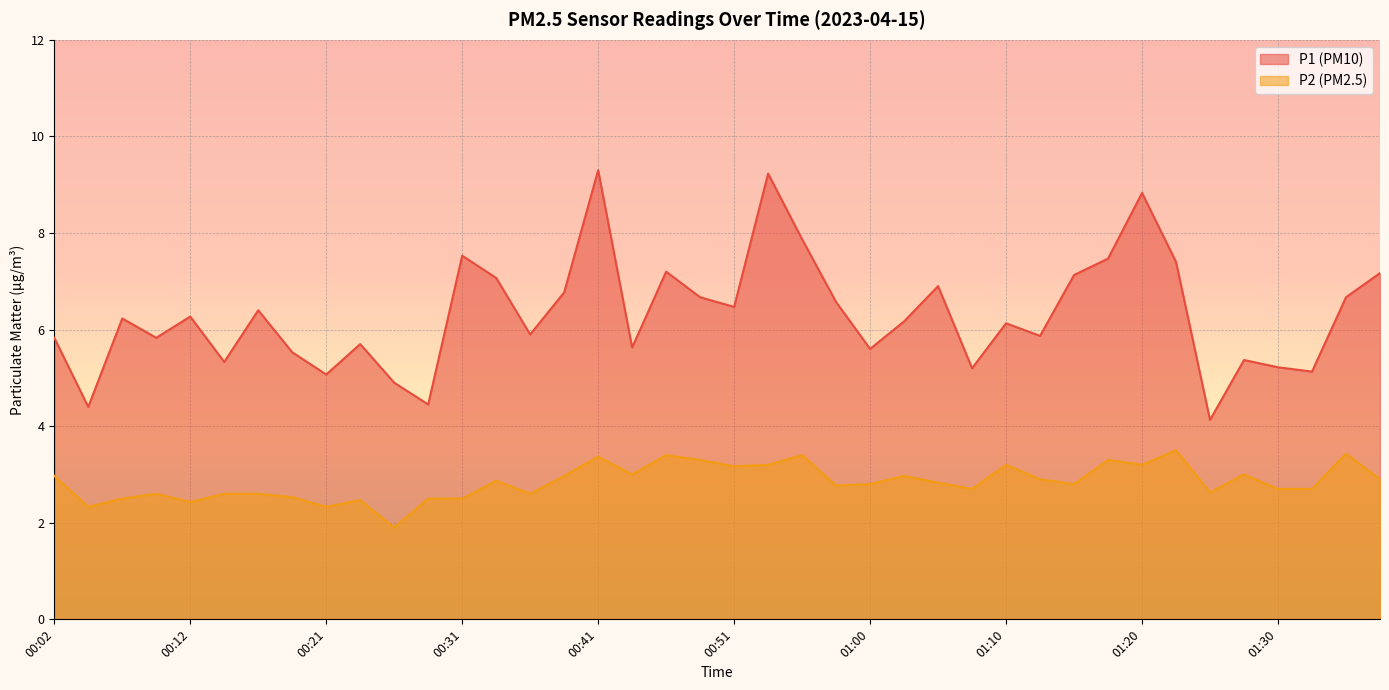

Is the value of P1 at 00:14 greater than the value of P2 at 01:25?

Yes